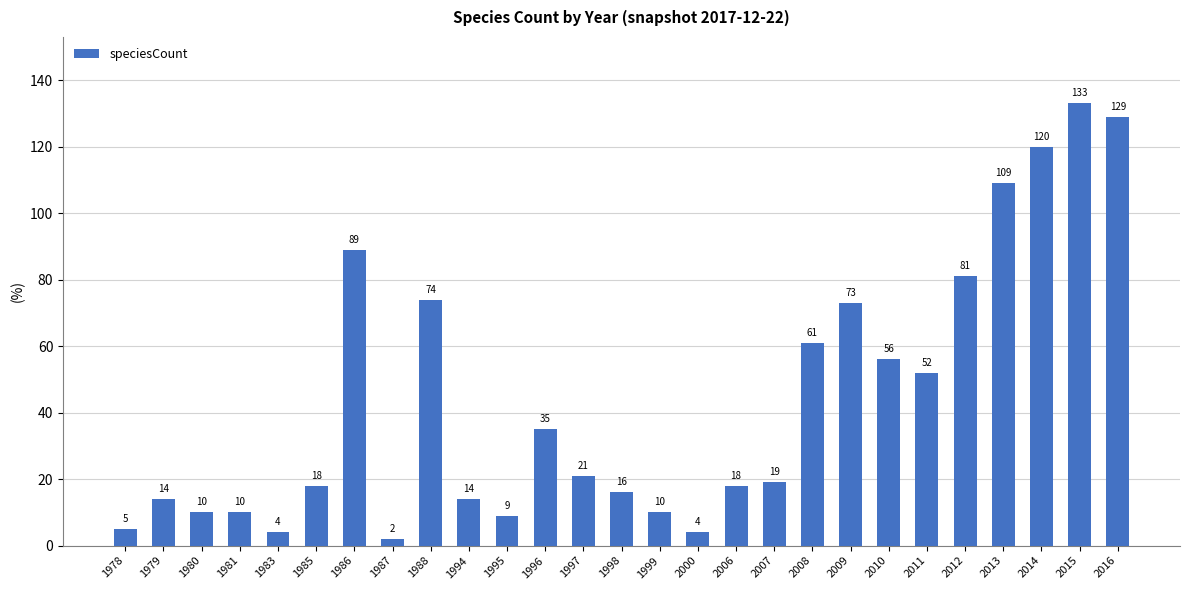

What value does the data have at 1998, to the nearest 5?

15